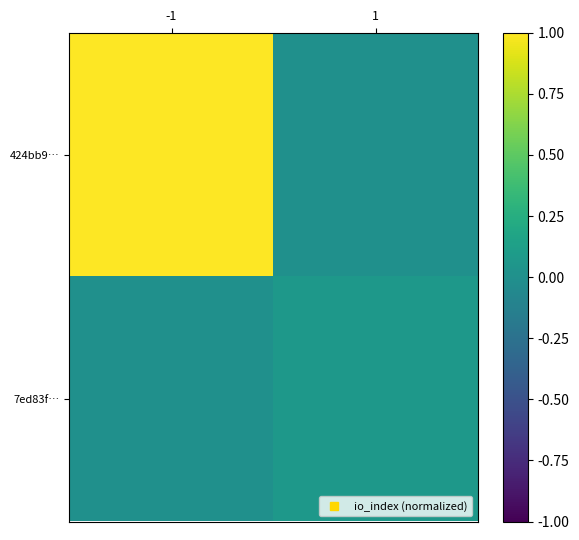

What is the difference between the highest and lowest values at -1?

1.0